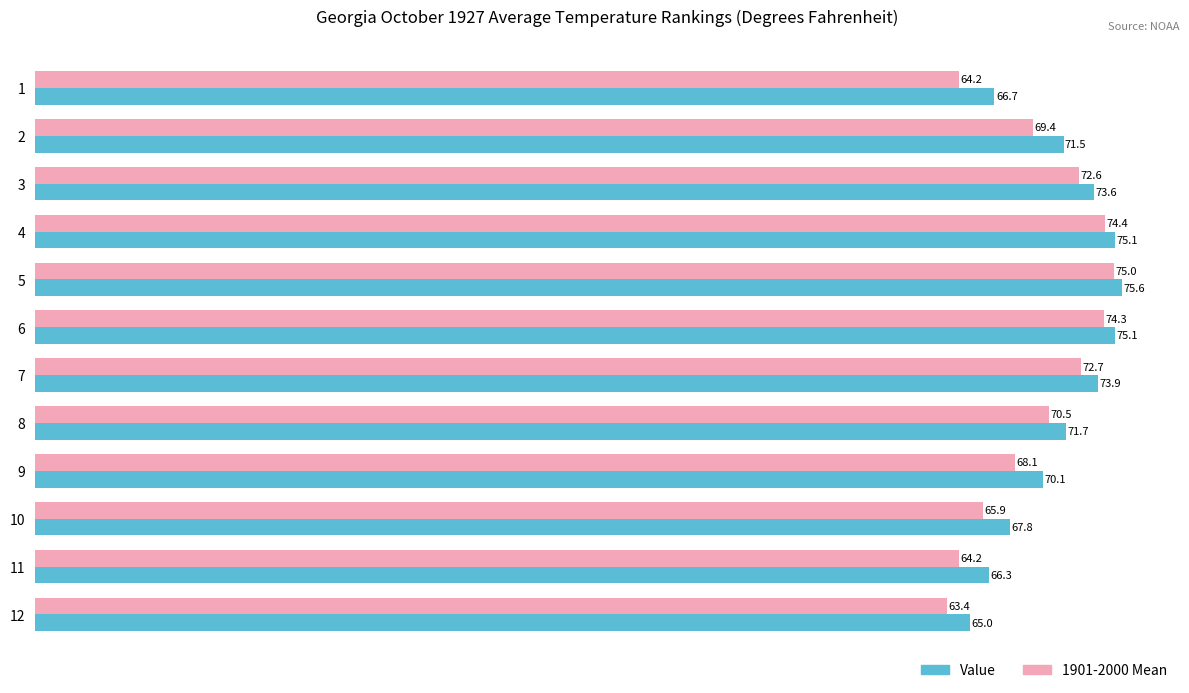

What is the lowest value of the Value series?

65.0